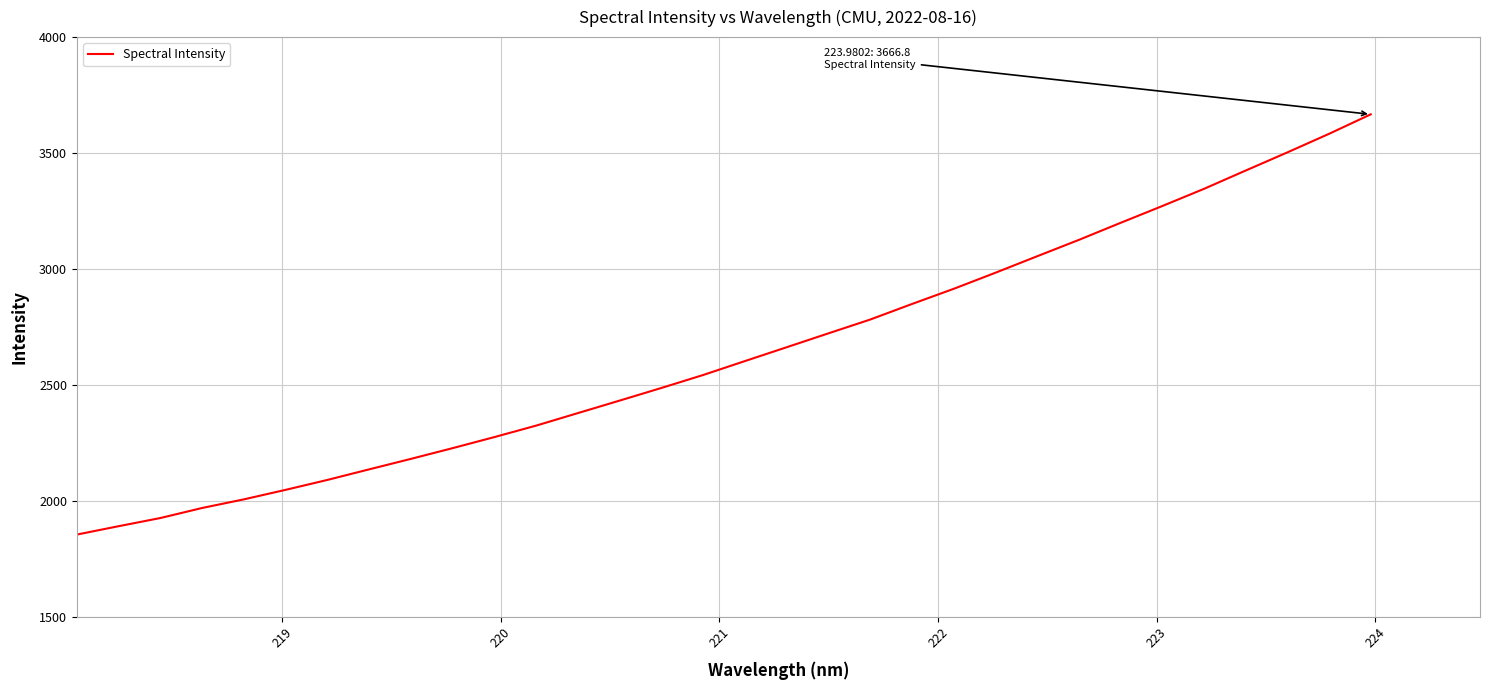

What is the difference between the second highest and second lowest values?

1692.7